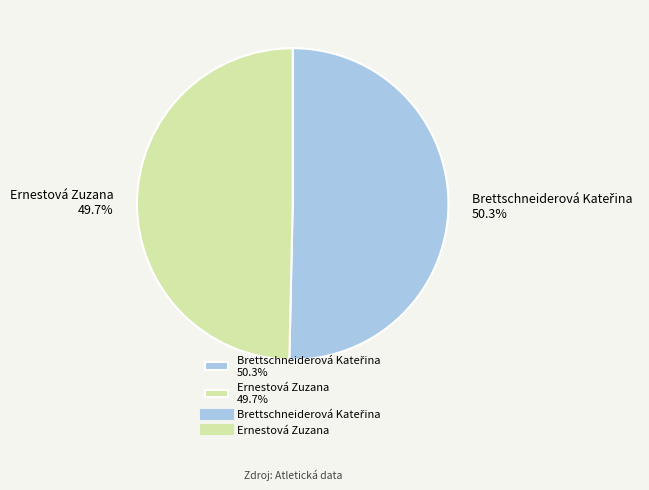

To the nearest percent, what is the difference between the largest and smallest slice percentages?

1%